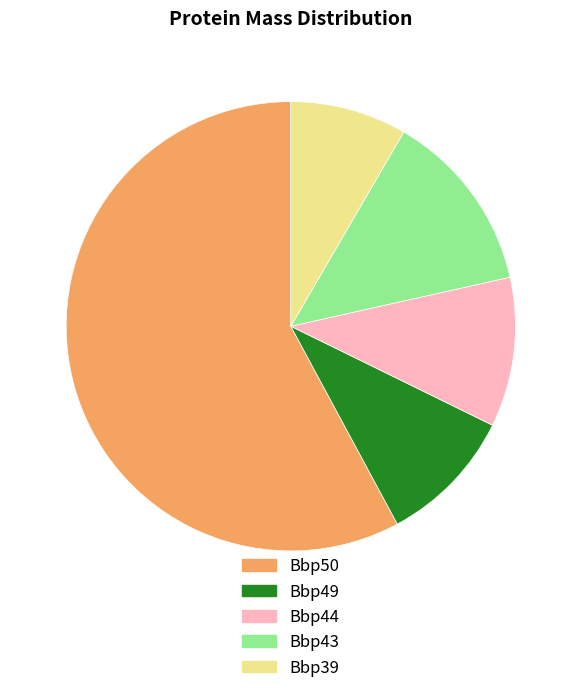

What is the majority slice?

Bbp50